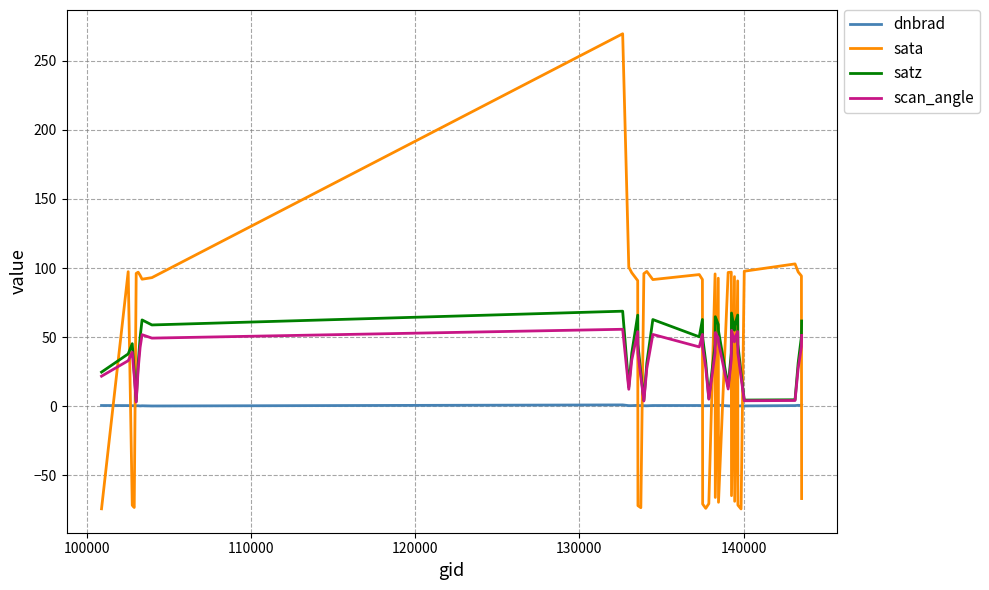

Which series has the largest range (max minus min)?

sata